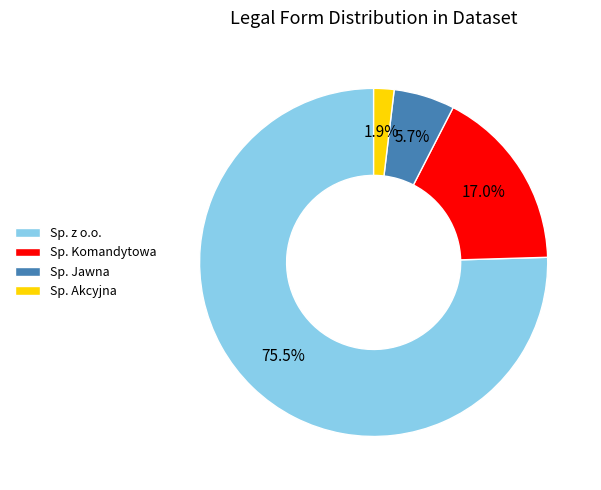

Do Sp. Komandytowa and Sp. Akcyjna together represent more than half of the pie?

No